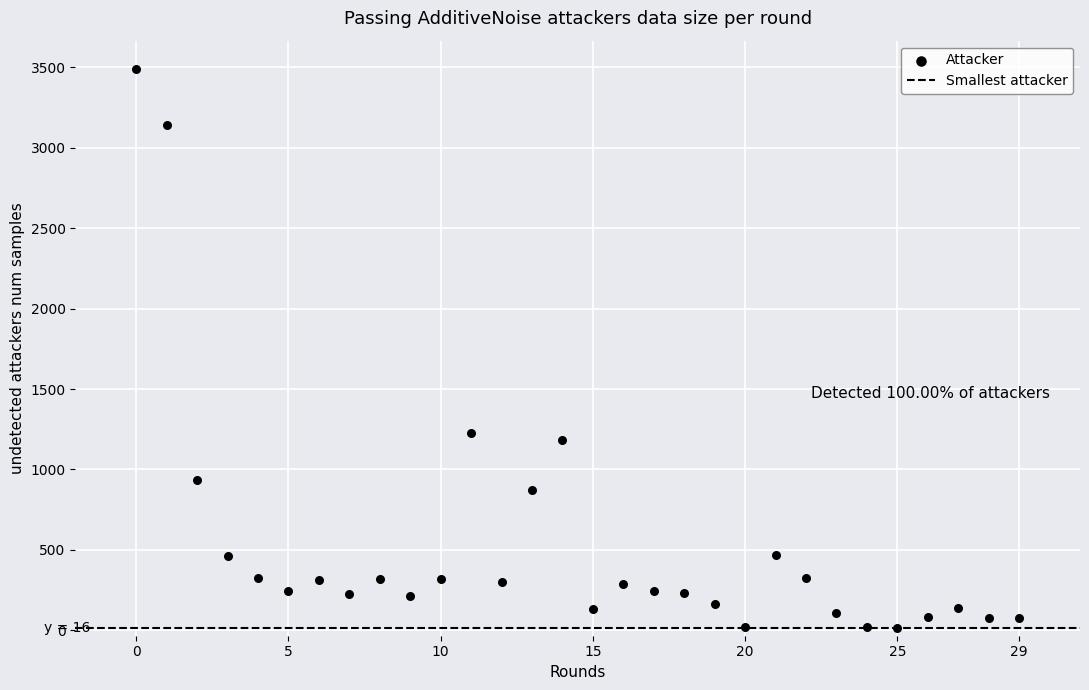

What Y value in the scatter plot is closest to 1754?

1224